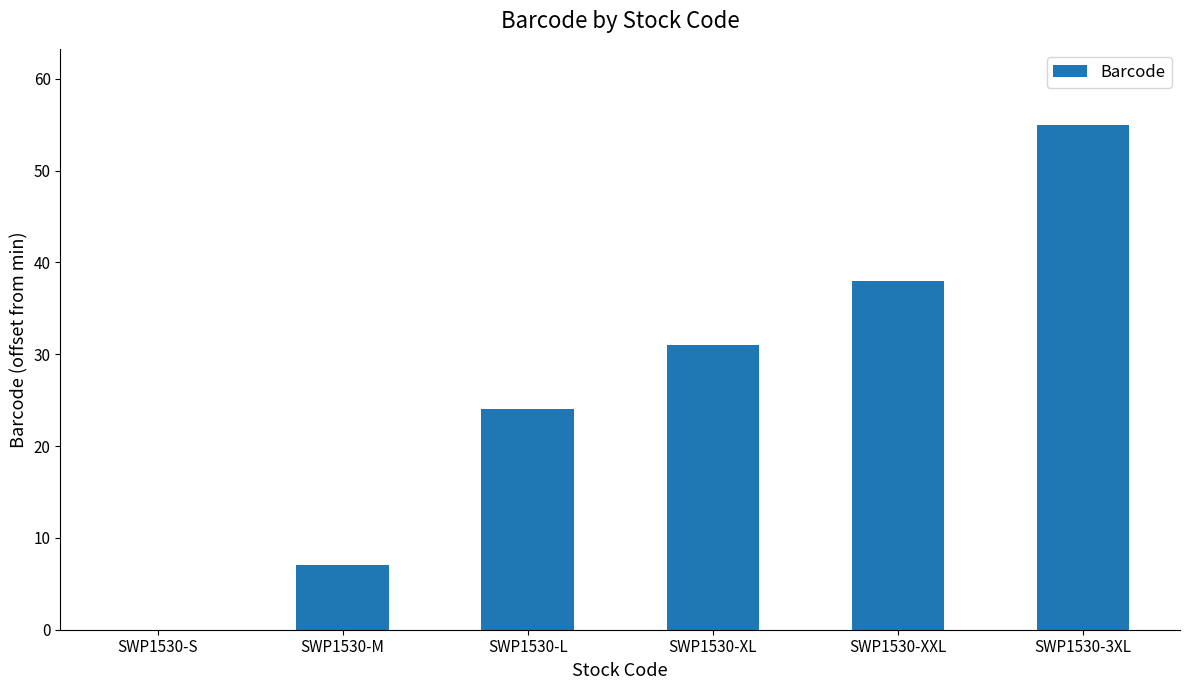

Count the values in the range 7 to 38.

4